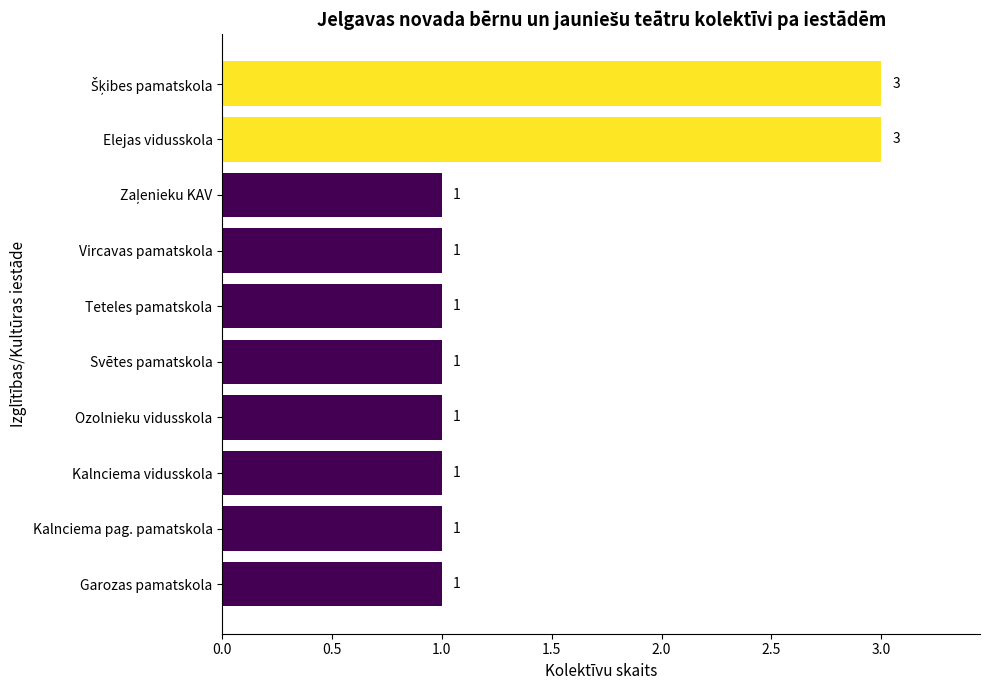

What is the minimum value shown in the chart?

1